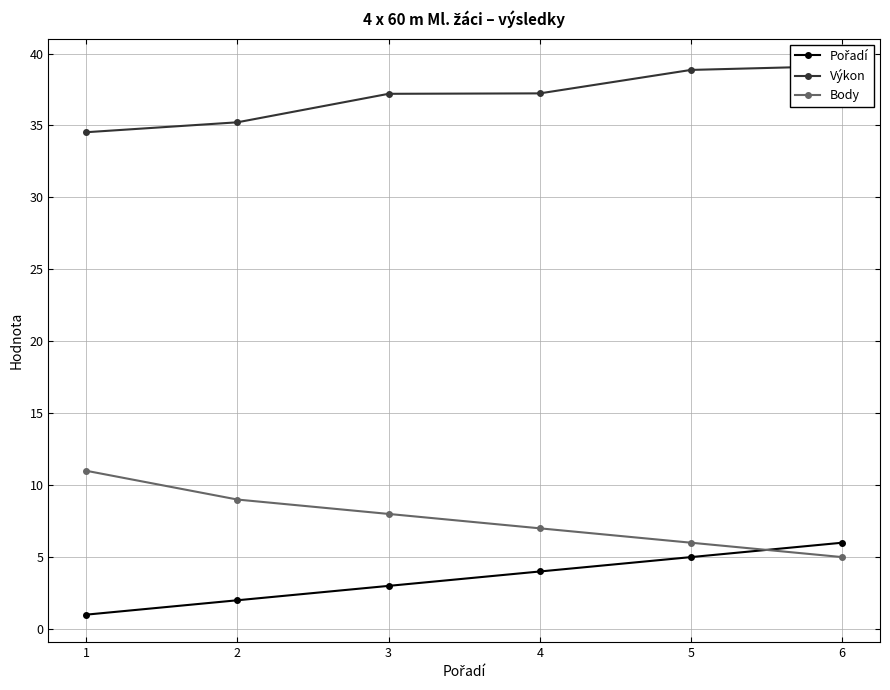

The value of Body at 4 is 10.8. True or false?

False